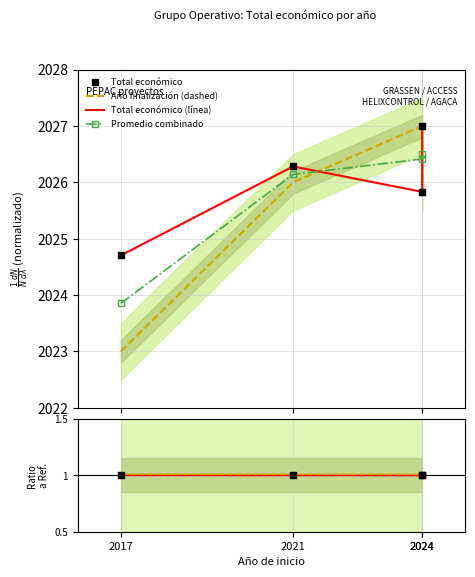

At which category is the sum across all series the highest?

2024